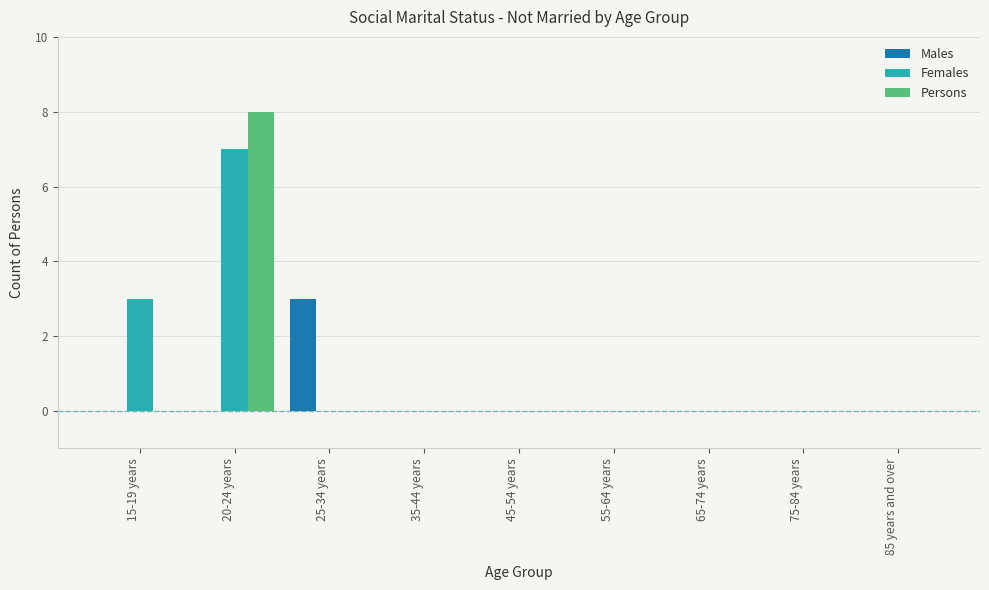

Reading left to right, list all the values displayed in this chart.

Males: 15-19 years=0	20-24 years=0	25-34 years=3	35-44 years=0	45-54 years=0	55-64 years=0	65-74 years=0	75-84 years=0	85 years and over=0
Females: 15-19 years=3	20-24 years=7	25-34 years=0	35-44 years=0	45-54 years=0	55-64 years=0	65-74 years=0	75-84 years=0	85 years and over=0
Persons: 15-19 years=0	20-24 years=8	25-34 years=0	35-44 years=0	45-54 years=0	55-64 years=0	65-74 years=0	75-84 years=0	85 years and over=0